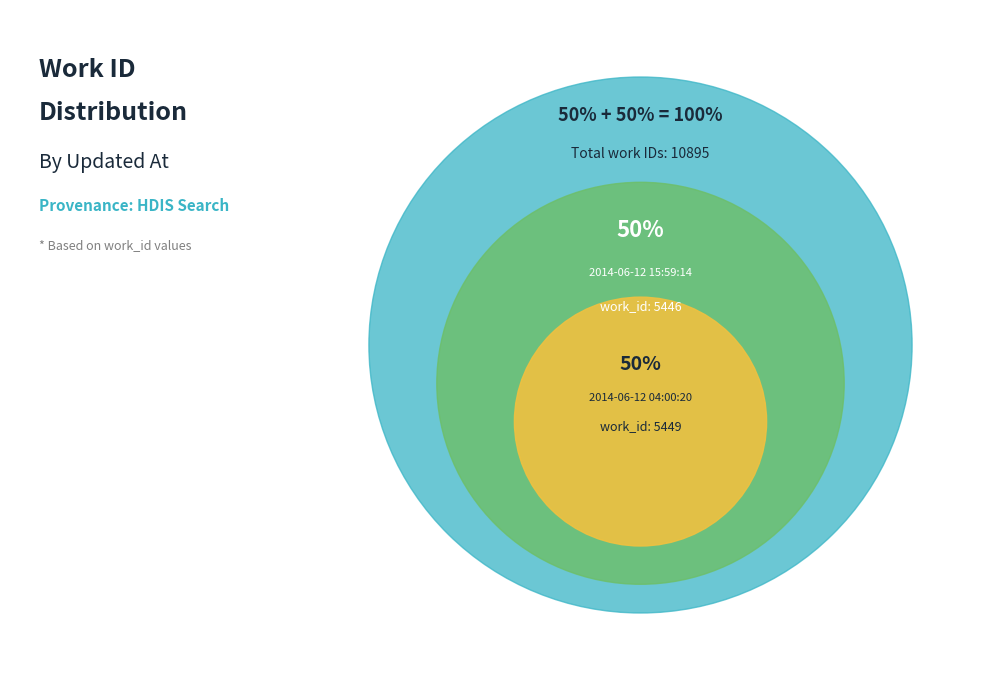

What percentage is the 2014-06-12 04:00:20 UTC slice, to the nearest percent?

50%